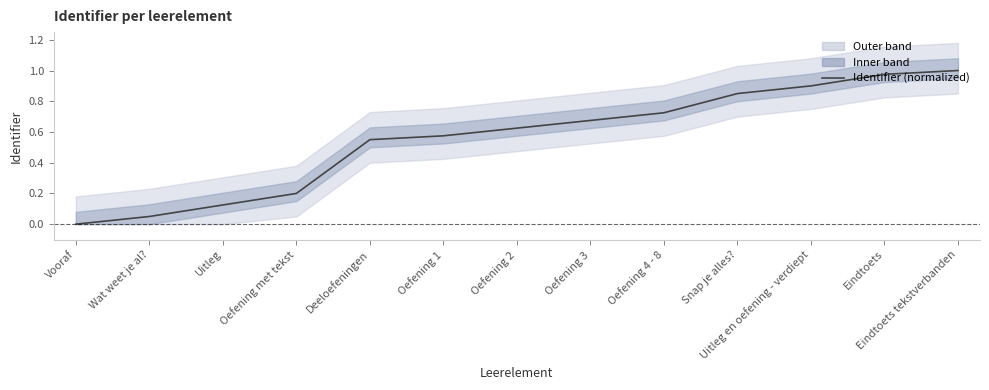

Reading right to left, what are all the values shown in this chart?

Eindtoets tekstverbanden=1.0	Eindtoets=1.0	Uitleg en oefening - verdiept=0.9	Snap je alles?=0.8	Oefening 4 - 8=0.7	Oefening 3=0.7	Oefening 2=0.6	Oefening 1=0.6	Deeloefeningen=0.6	Oefening met tekst=0.2	Uitleg=0.1	Wat weet je al?=0.1	Vooraf=0.0